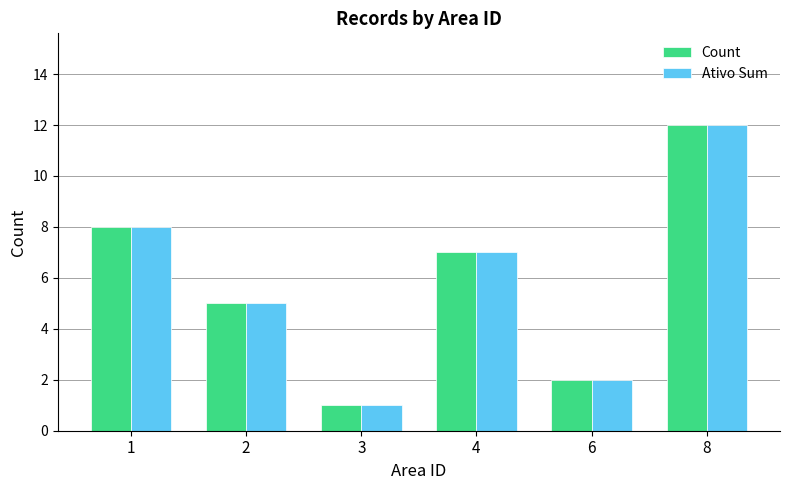

How many groups of bars are there?

6